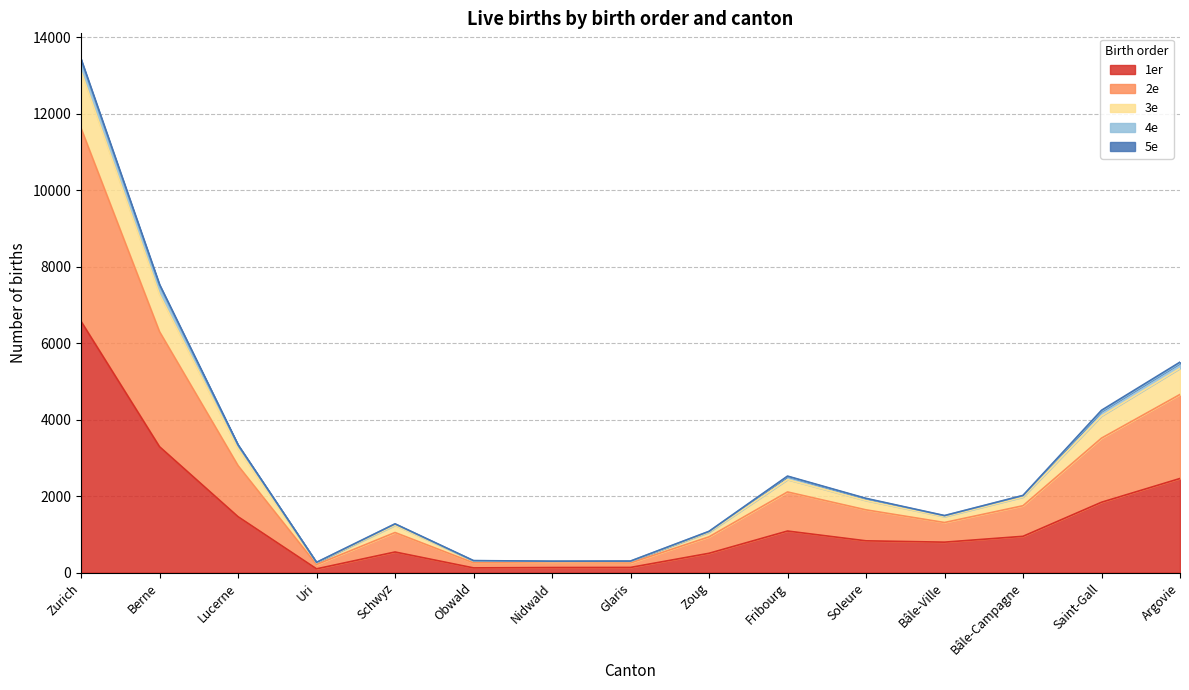

At which category is the sum across all series the highest?

Zurich